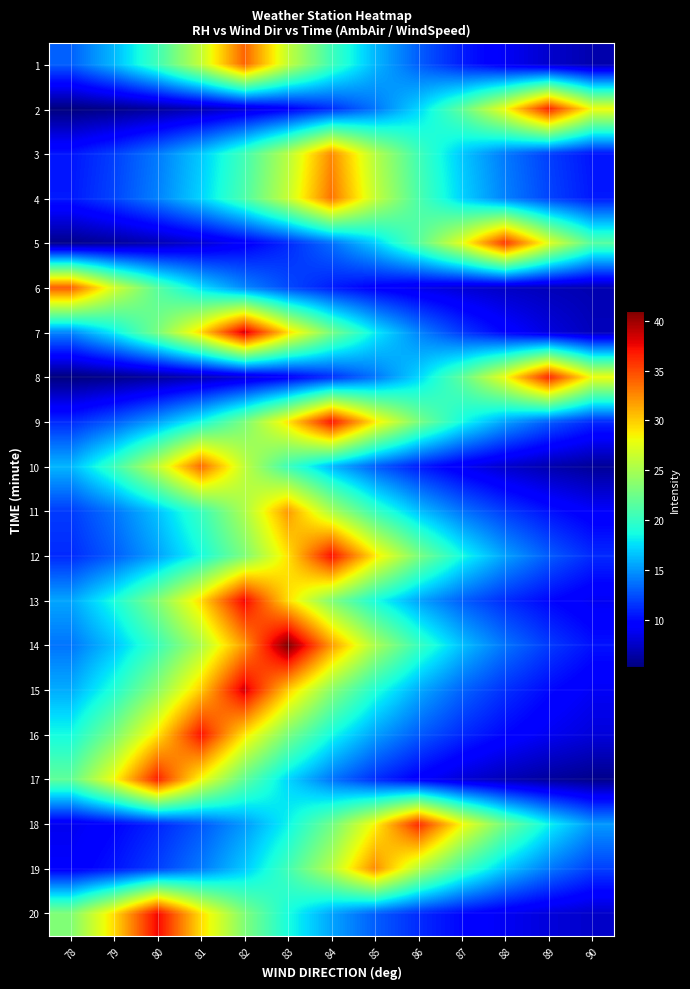

Which label corresponds to the largest value in the chart?

83